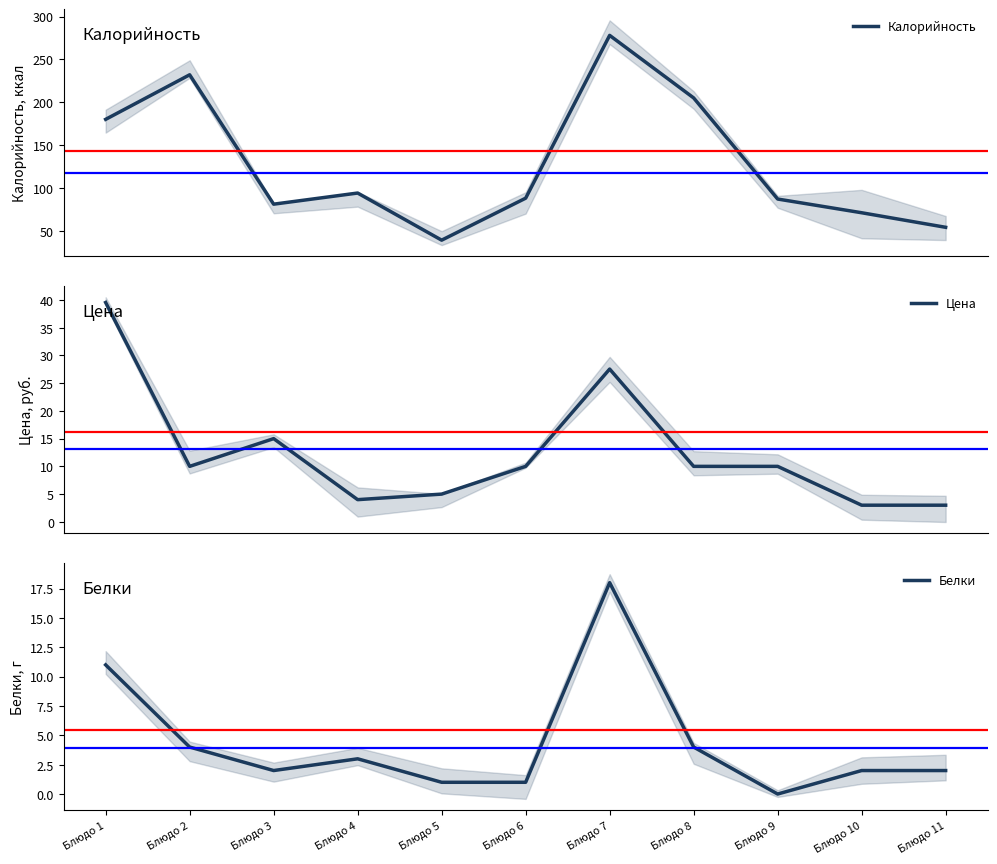

True or false: Цена and Калорийность cross at least once.

False